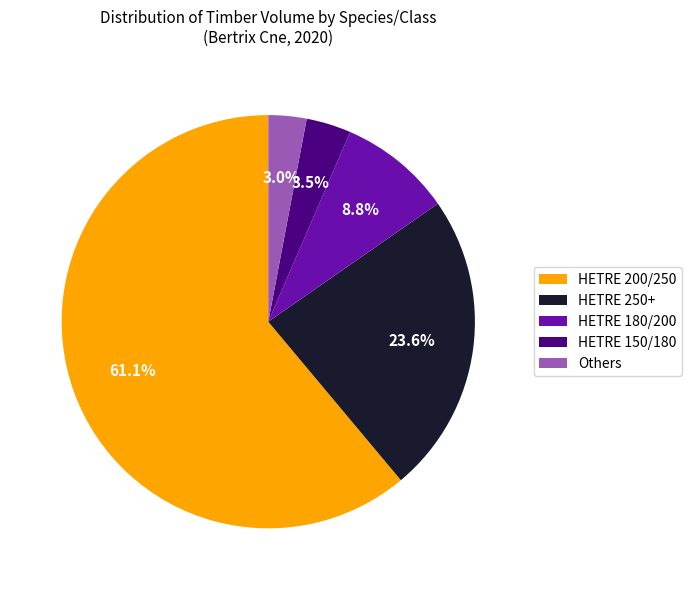

Between Others and HETRE 200/250, which is larger?

HETRE 200/250